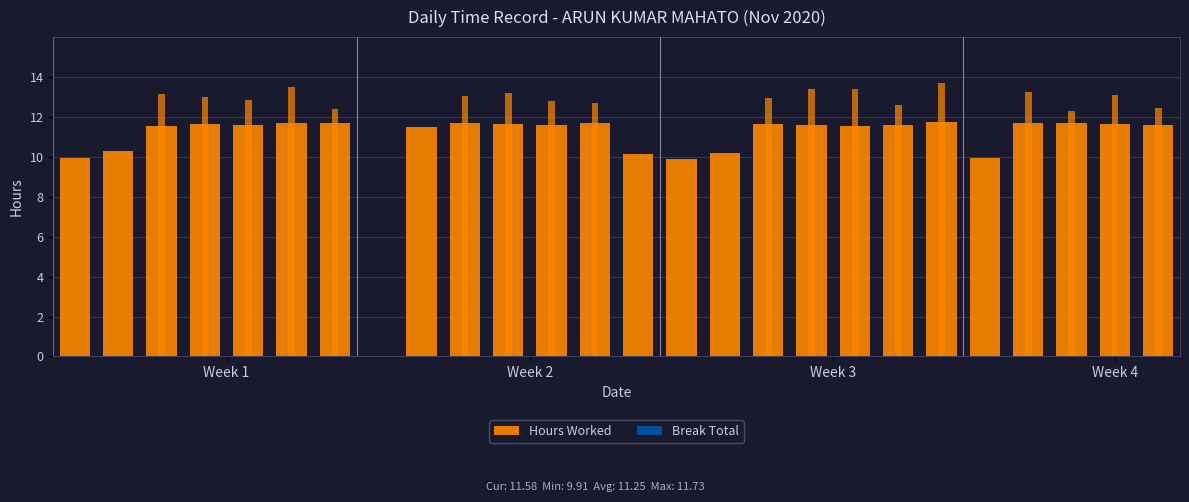

Which series has the largest range (max minus min)?

Hours Worked